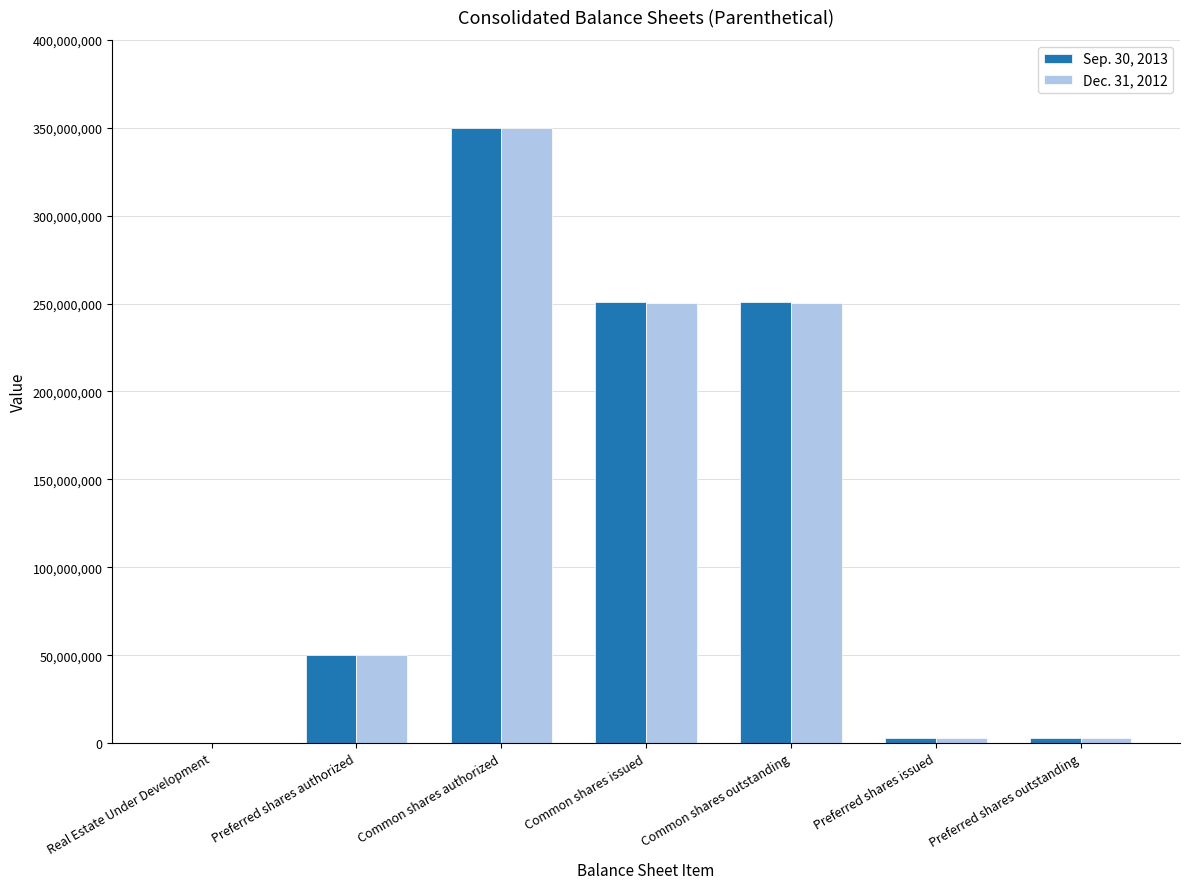

What is the average value of the Dec. 31, 2012 series?

129412528